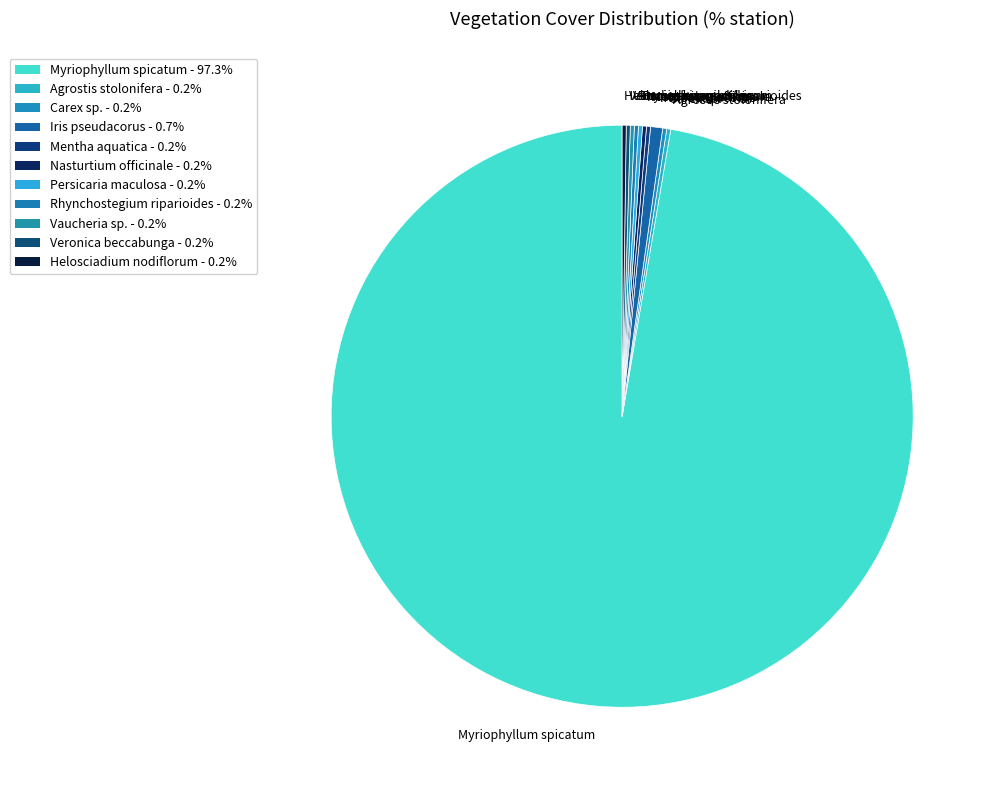

What is the largest slice in the pie chart?

Myriophyllum spicatum